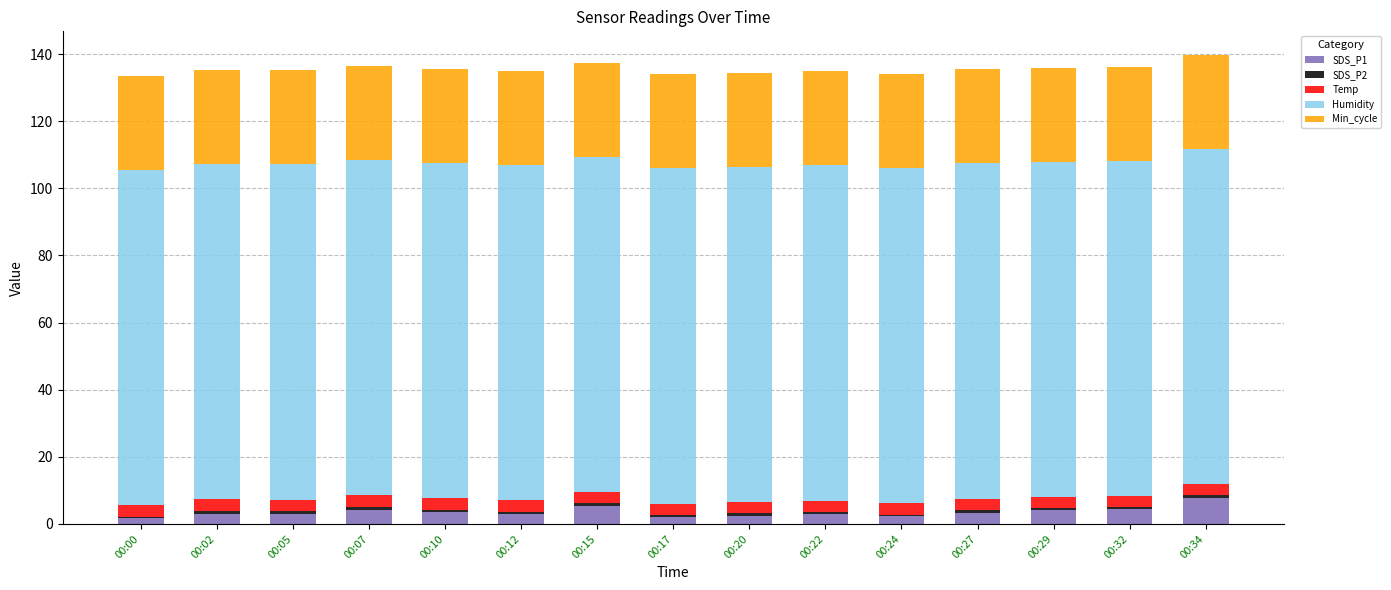

Is it true that SDS_P1 equals 7.7 at 00:34?

True